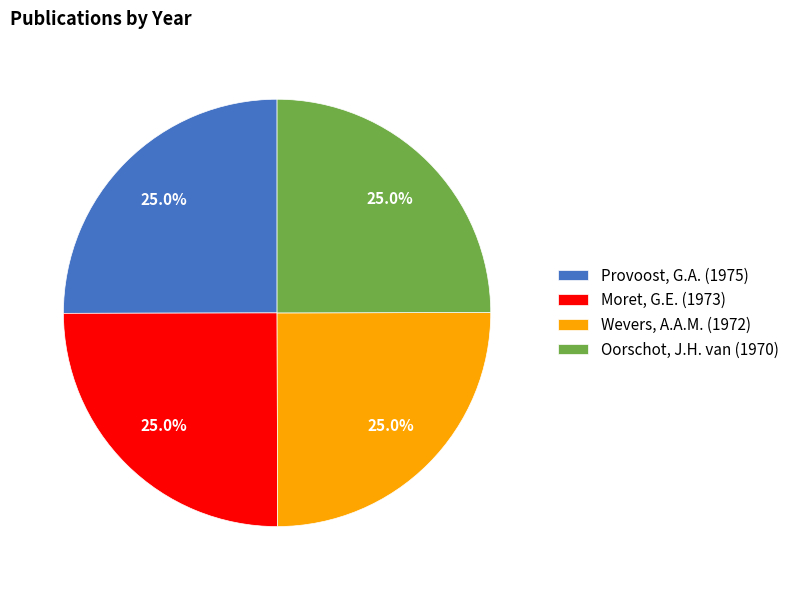

How many slices are in this pie chart?

4